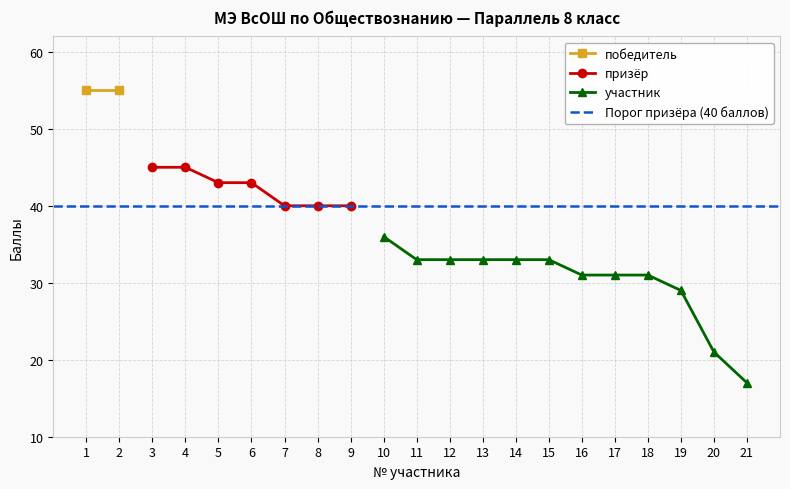

Which category has the lowest value across all series?

21